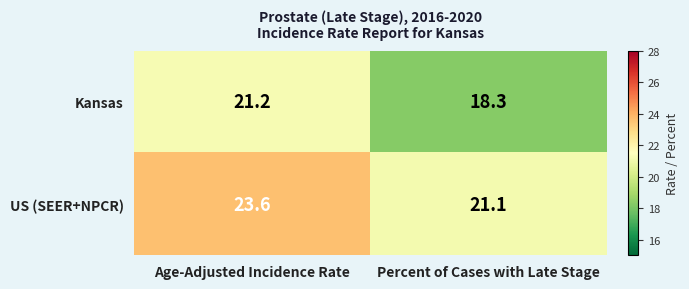

Between Age-Adjusted Incidence Rate and Percent of Cases with Late Stage, which series saw the biggest shift?

Kansas